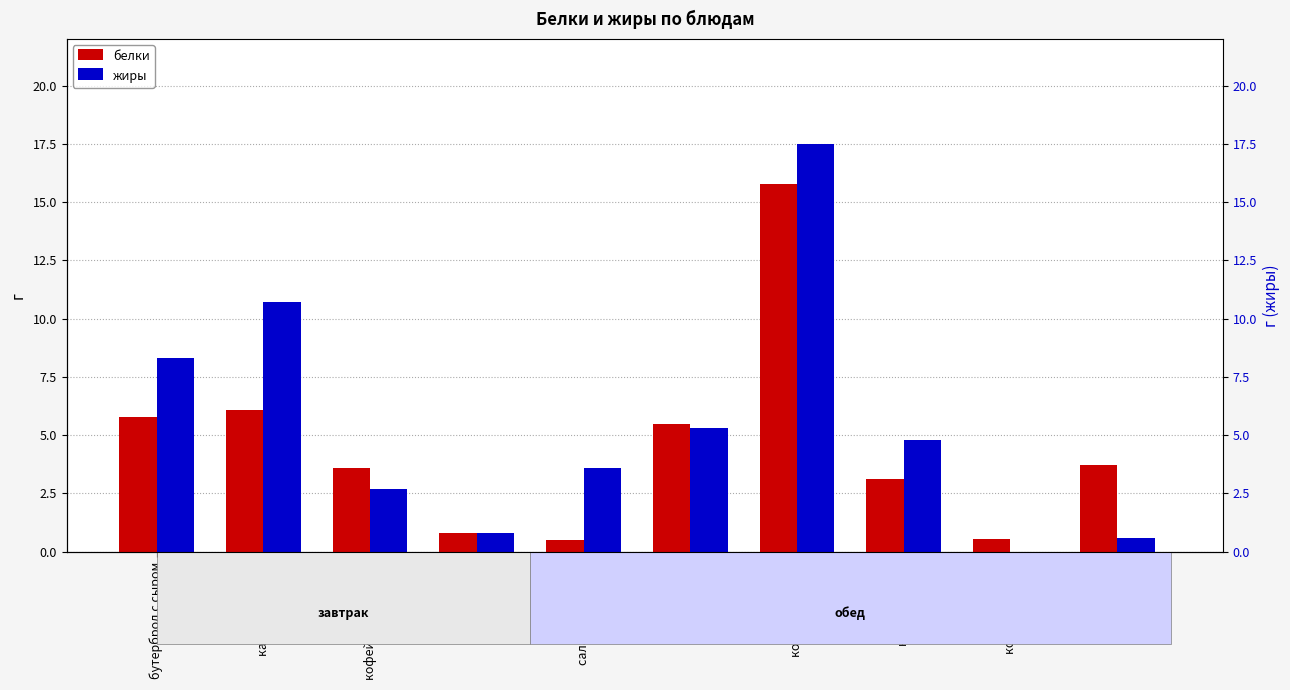

What is the label of the 6th bar from the left?

суп картоф.